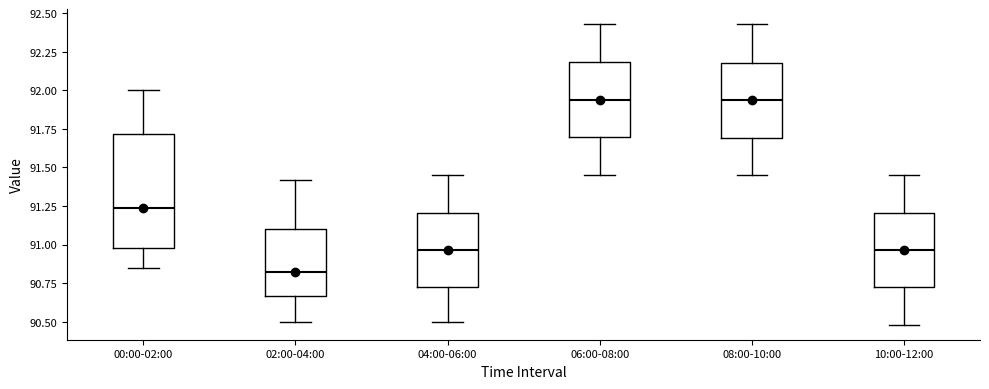

Which box is the tallest, from its lower edge to its upper edge?

00:00-02:00